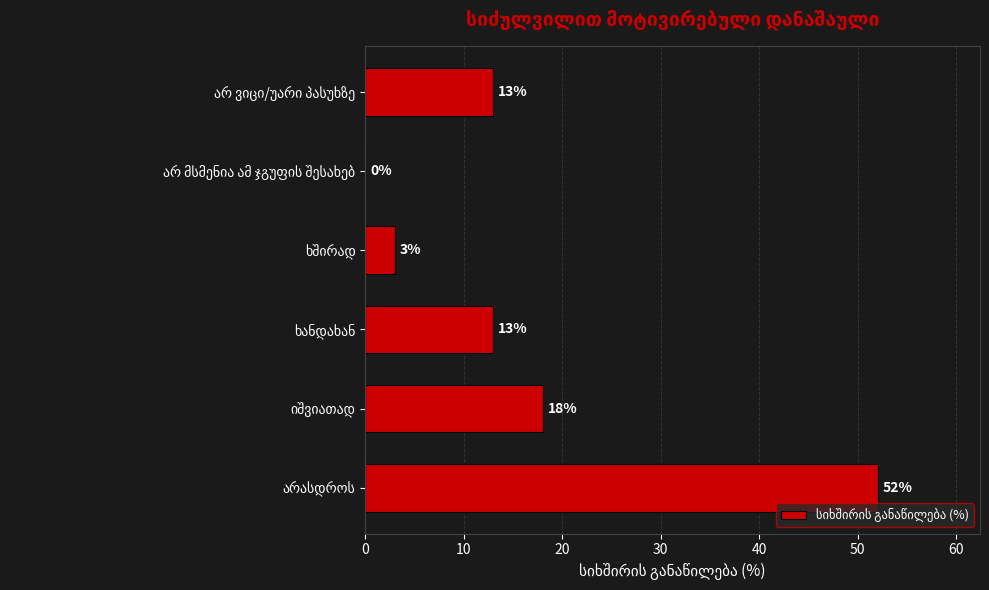

What is the greatest value displayed?

52